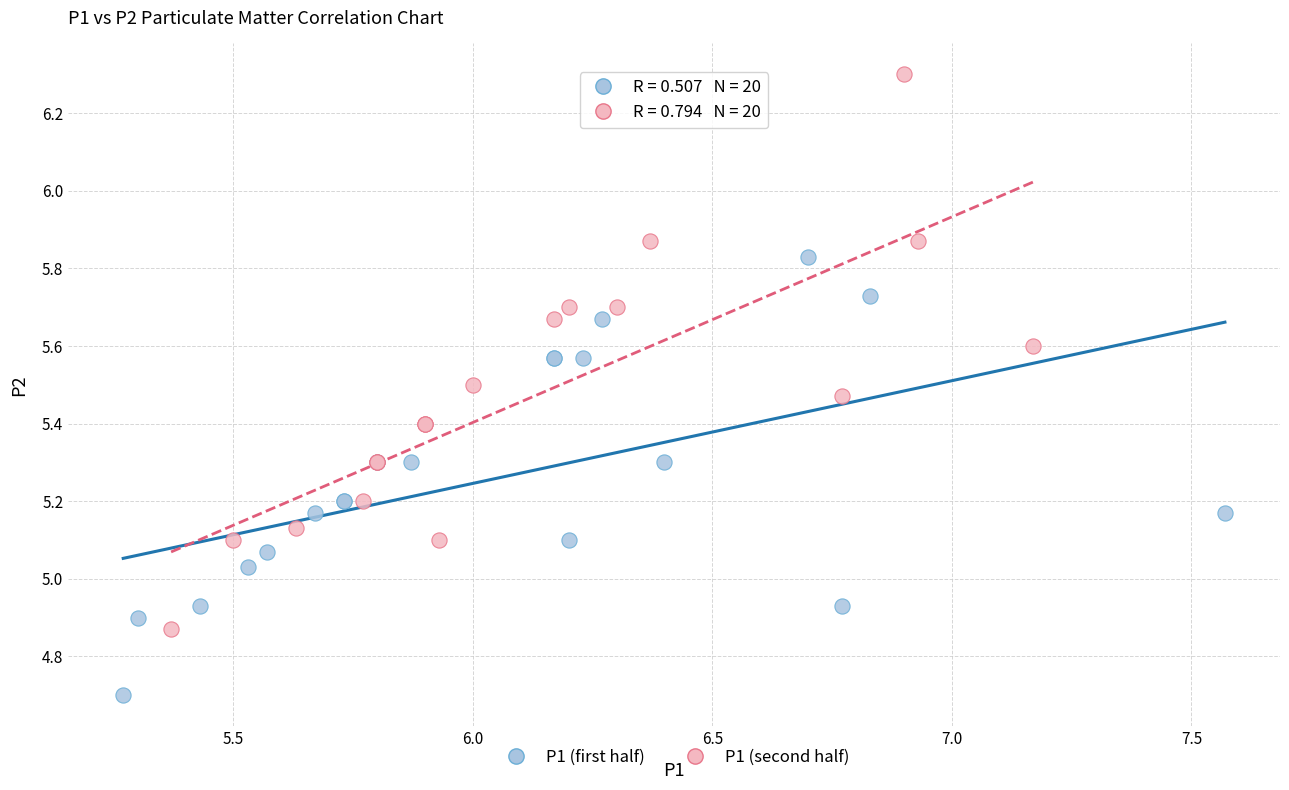

Which series has the largest Y range (max minus min)?

P1 (second half)